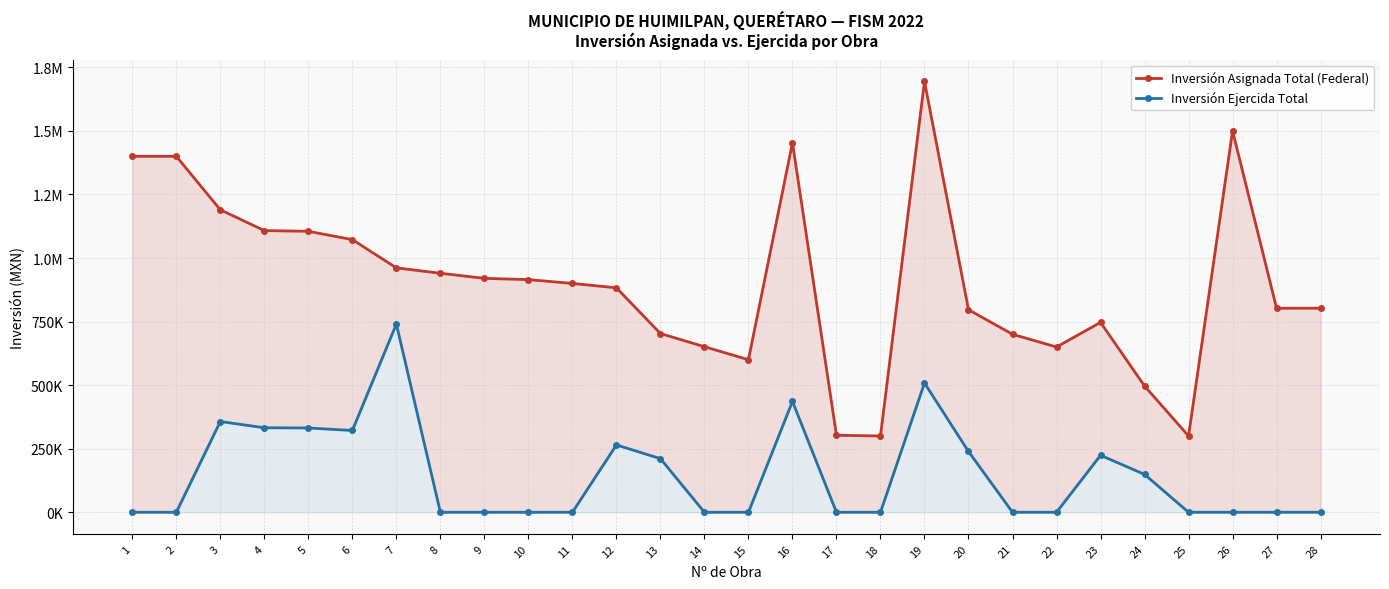

Rank the series at 8 from highest to lowest value.

Inversión Asignada Total (Federal), Inversión Ejercida Total